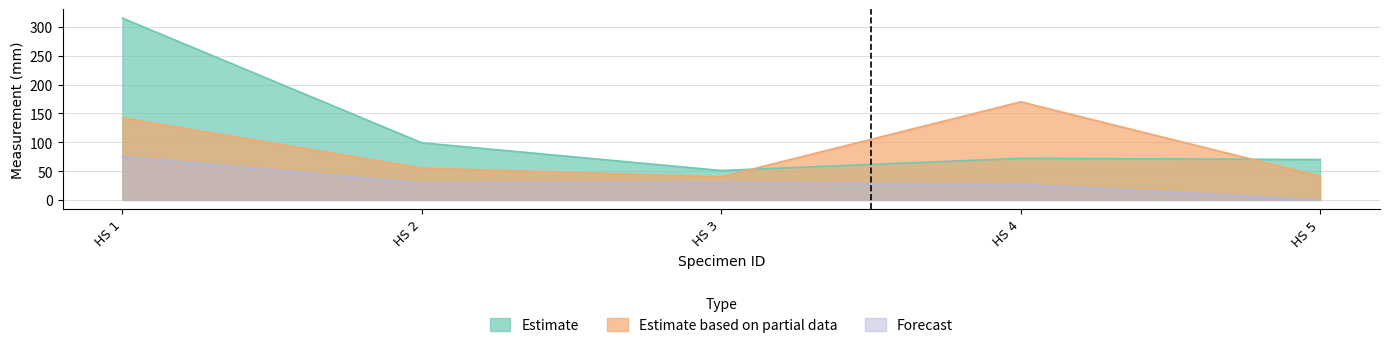

How many intersections are there between Estimate based on partial data and Estimate?

2